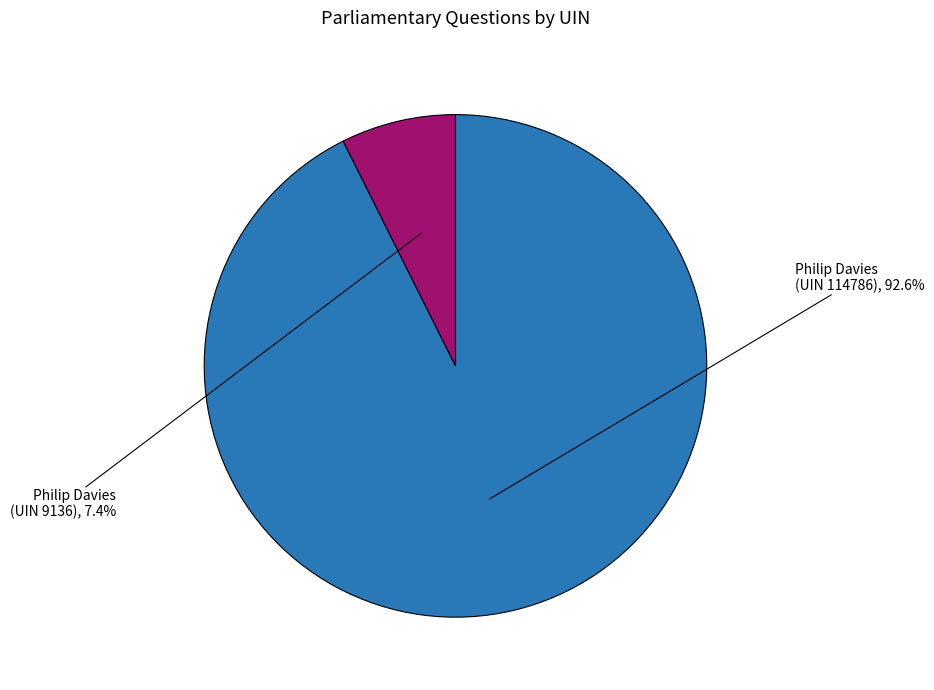

Is there a majority slice in this chart?

Yes